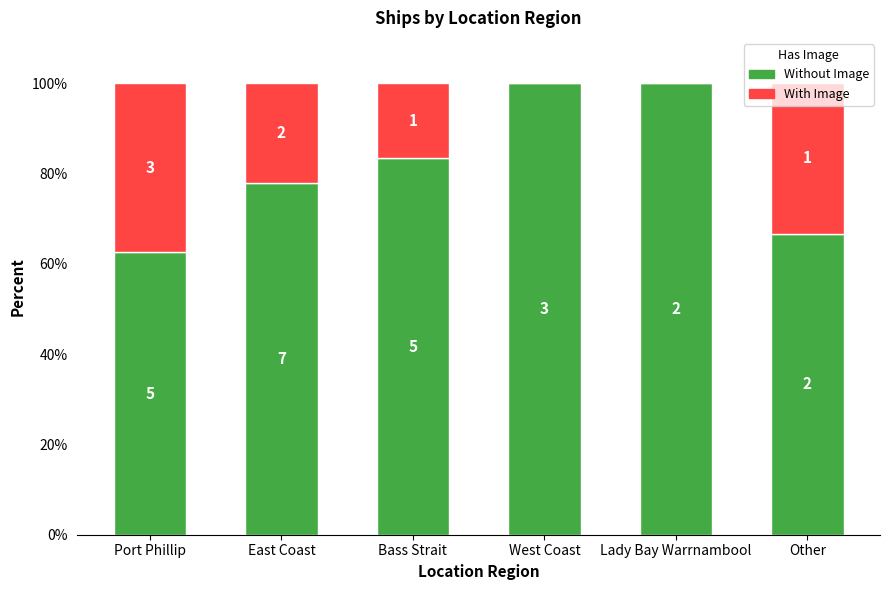

What is the sum of all With Image values?

109.7